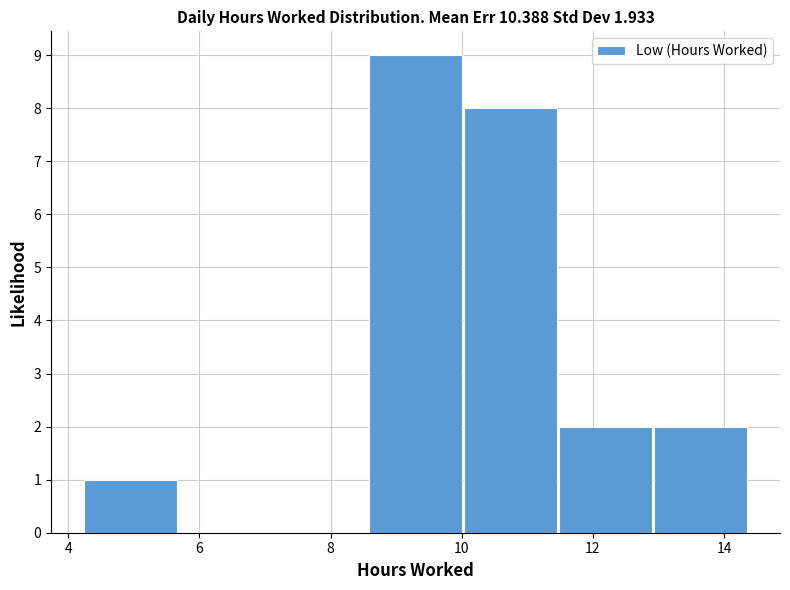

Reading left to right, transcribe this chart: for each bar, give the range it covers on the x-axis and its height. Neither the bar edges nor the heights are printed on the chart, so give them approximately, as read against the axes.

4.2 to 5.6: 1
5.6 to 7.2: 0
7.2 to 8.6: 0
8.6 to 10.0: 9
10.0 to 11.4: 8
11.4 to 13.0: 2
13.0 to 14.4: 2